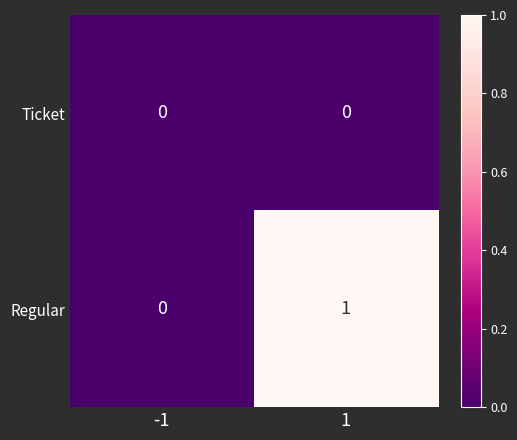

Reading left to right, transcribe all the data shown in this chart.

Ticket: -1=0	1=0
Regular: -1=0	1=1